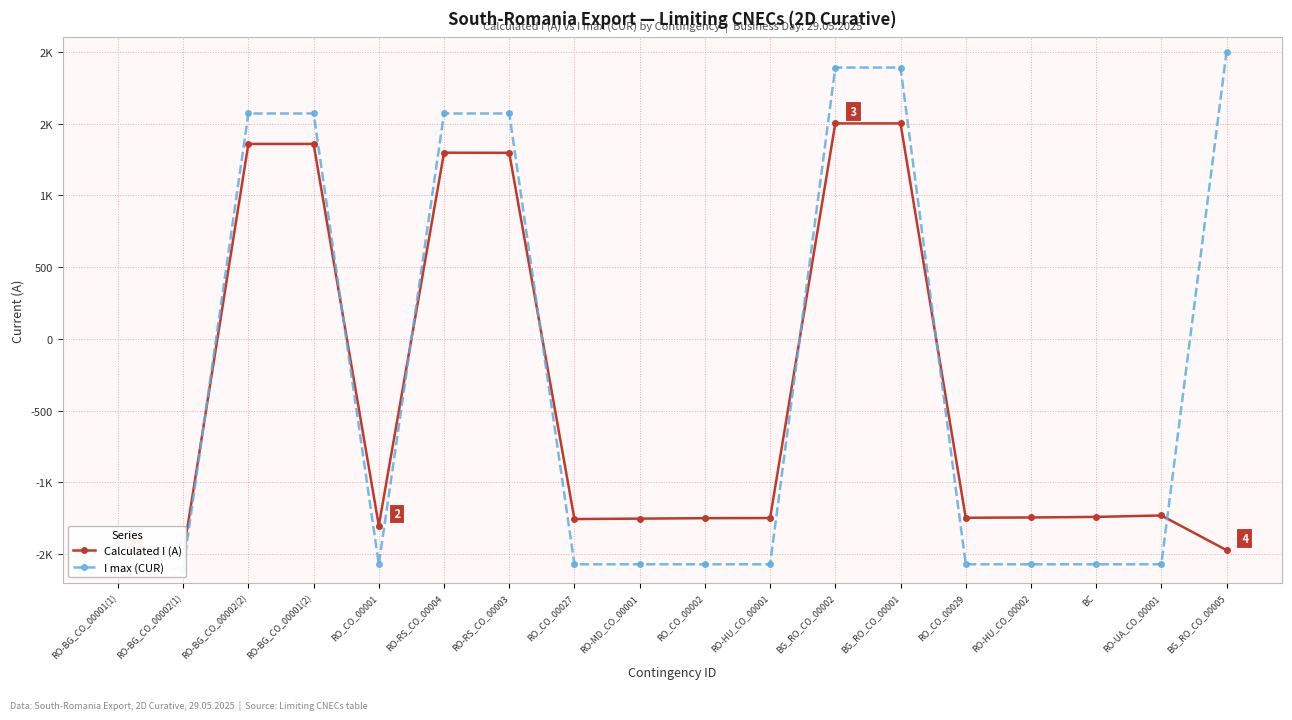

What are all the series names shown in the legend?

Calculated I (A), I max (CUR)